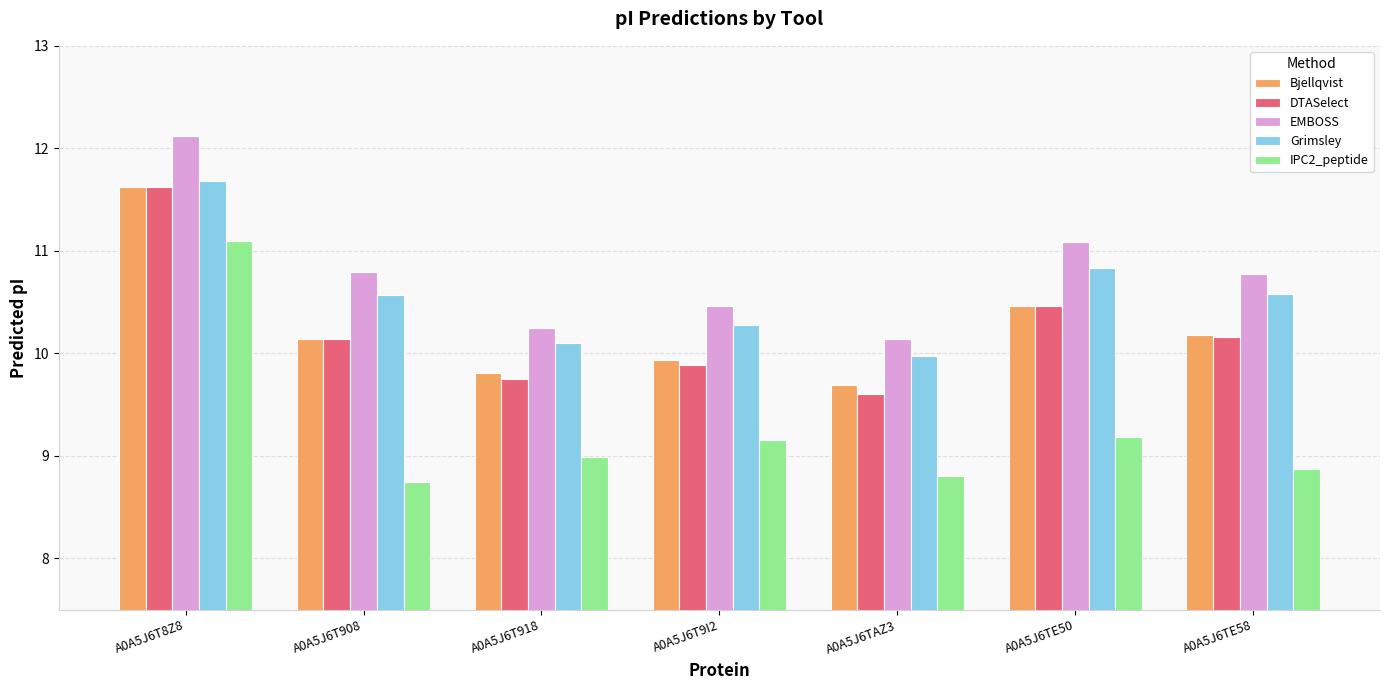

The value of Grimsley at A0A5J6T908 is 16.7. True or false?

False